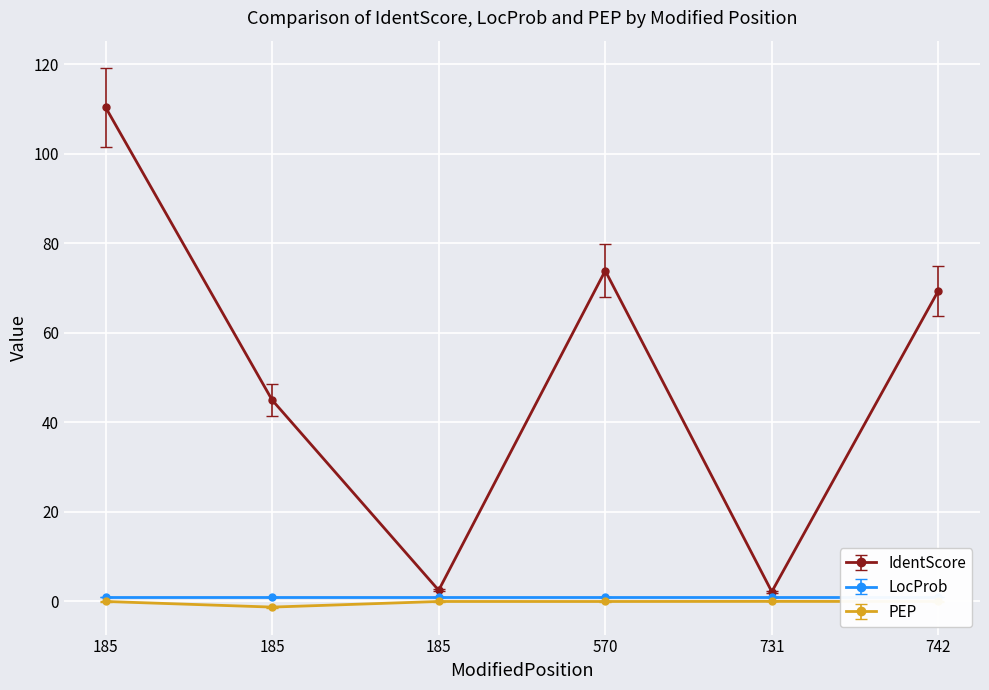

Which has a higher value, 570 or 731?

570